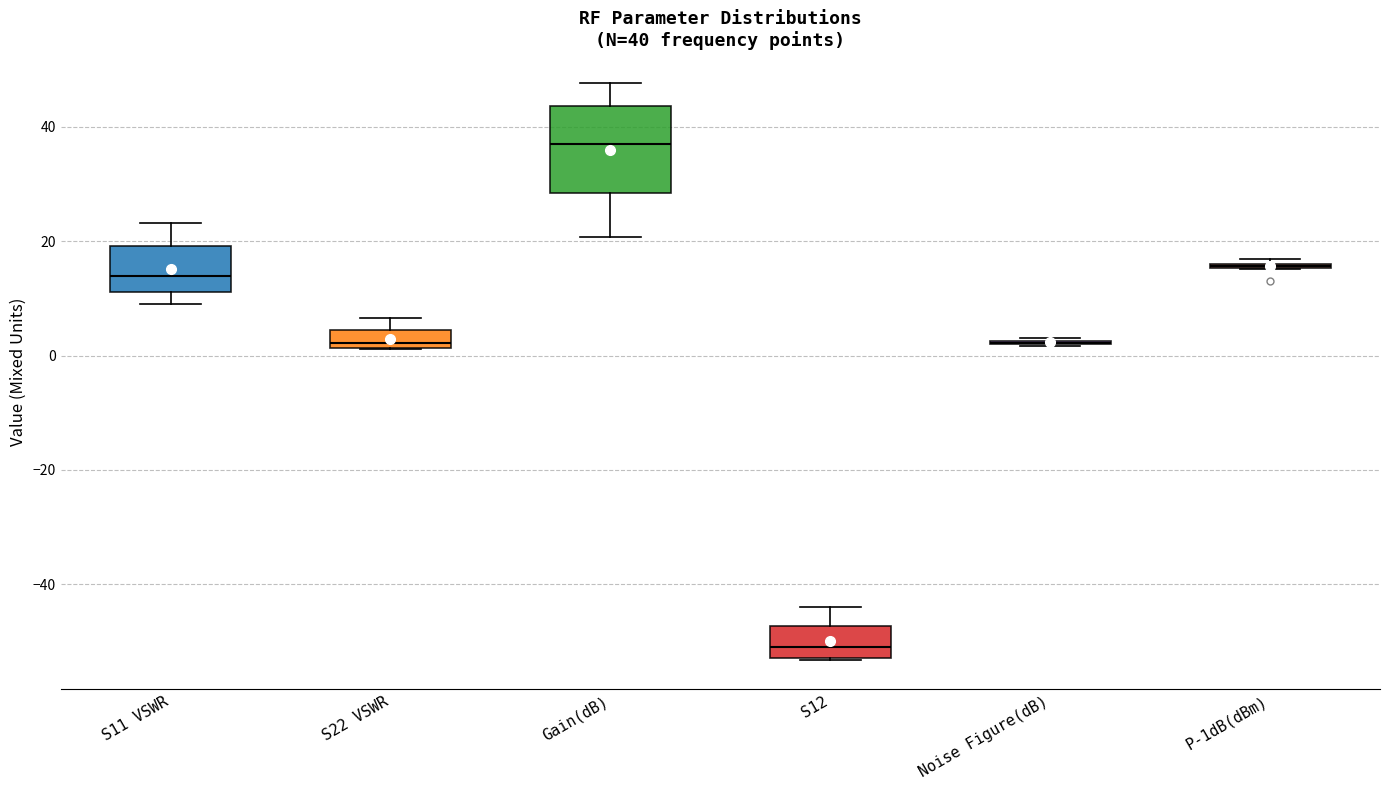

Comparing the boxes themselves (not the whiskers), which one is the tallest?

Gain(dB)